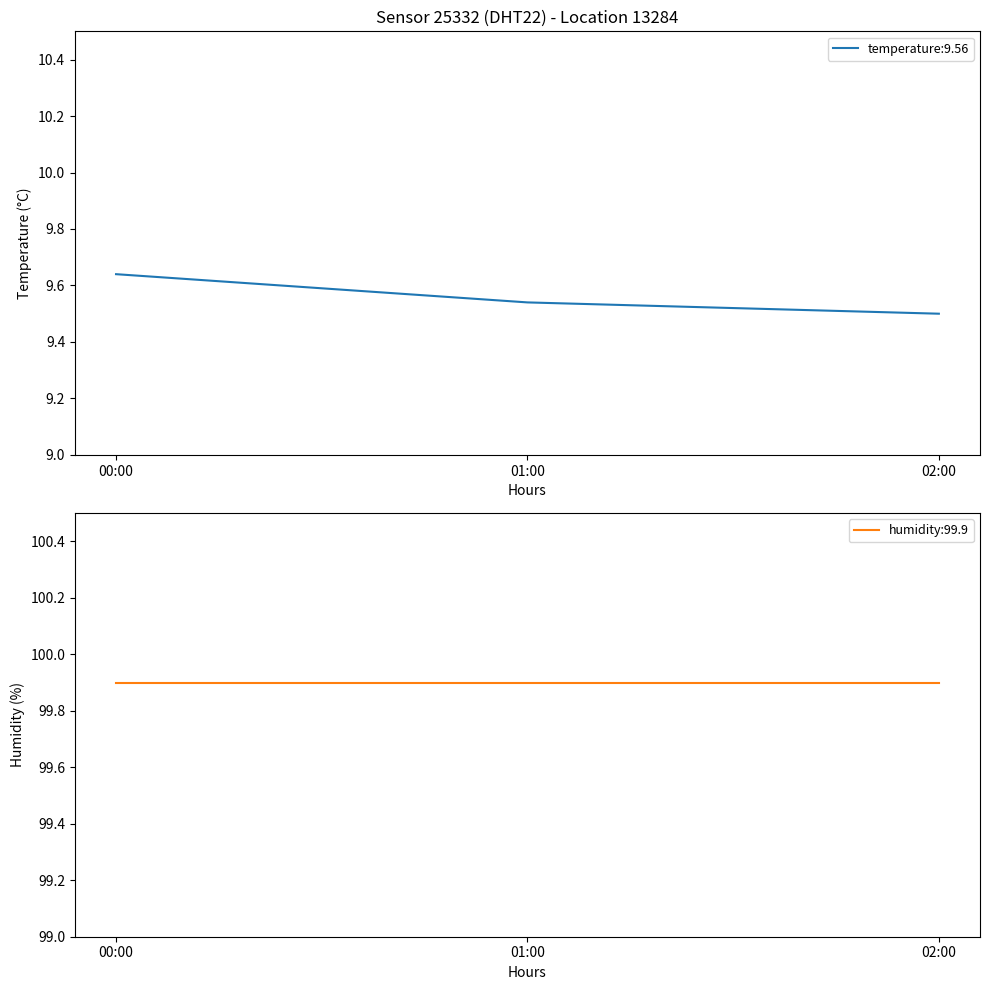

True or false: humidity and temperature intersect in this chart.

False